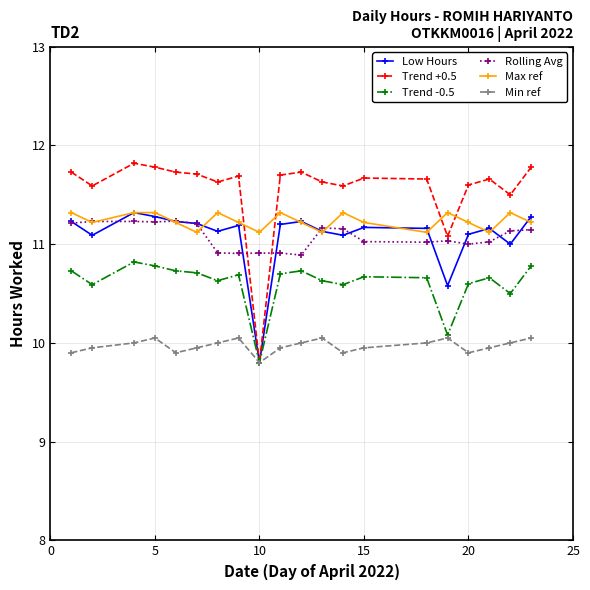

Which series has the largest total across all categories?

Trend +0.5